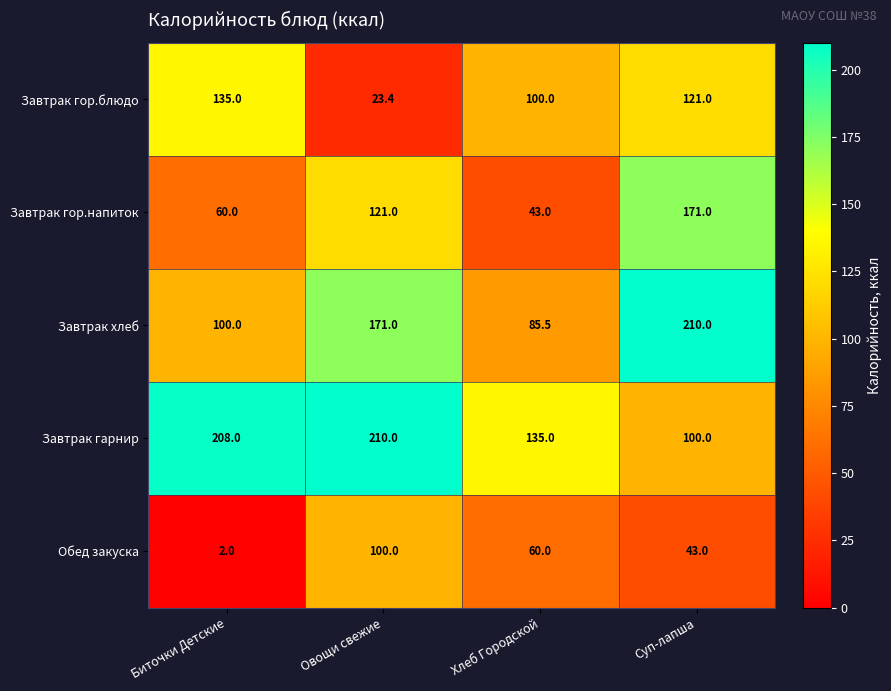

Which category has the highest value in the Завтрак гор.блюдо series?

Биточки Детские